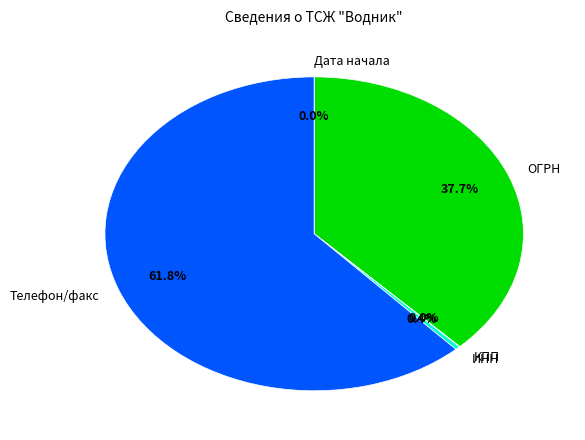

To the nearest percent, what is the combined percentage of ИНН and ОГРН?

38%